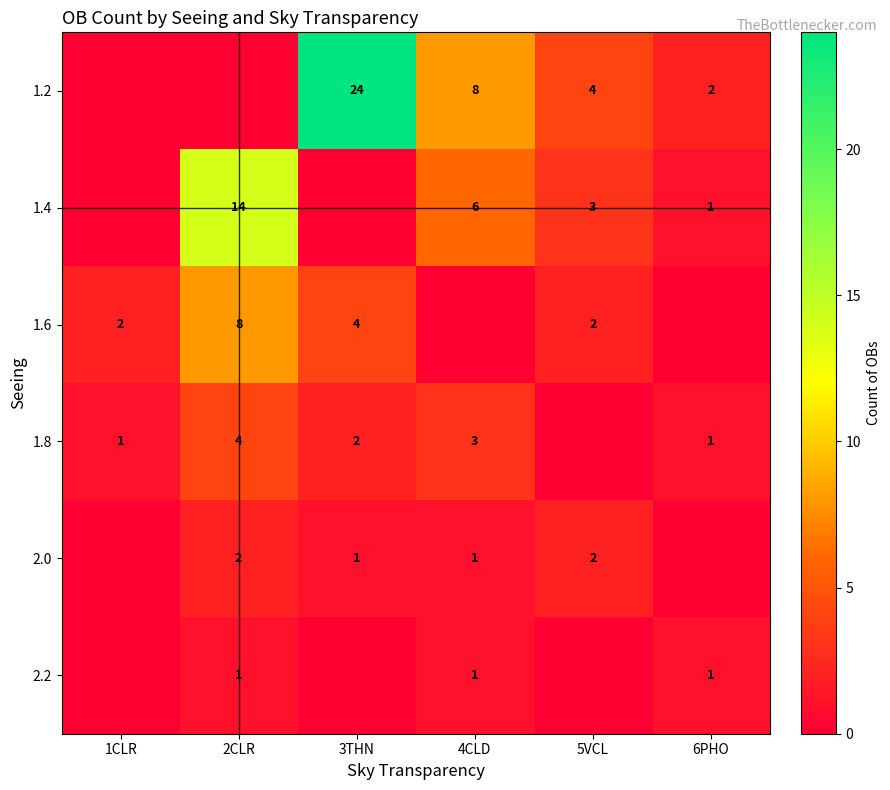

What is the sum of the 1.8 values at 2CLR and 6PHO?

5